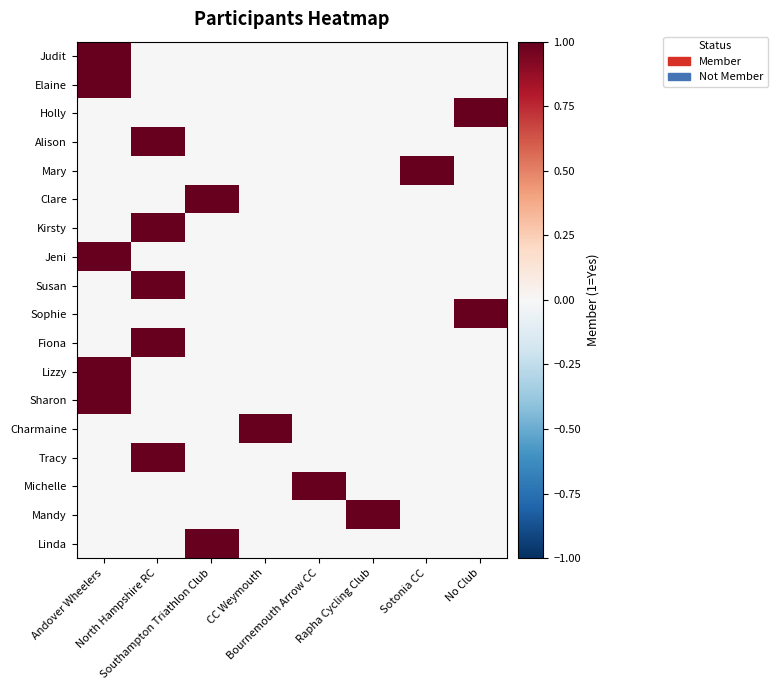

What is the difference between the highest and lowest values at CC Weymouth?

1